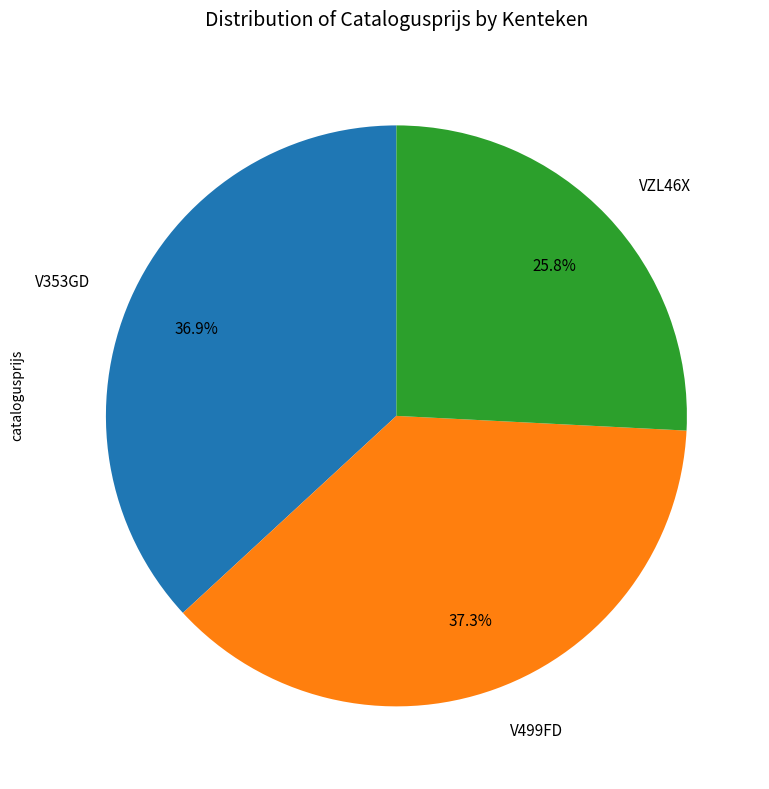

Is VZL46X the majority of the pie?

No